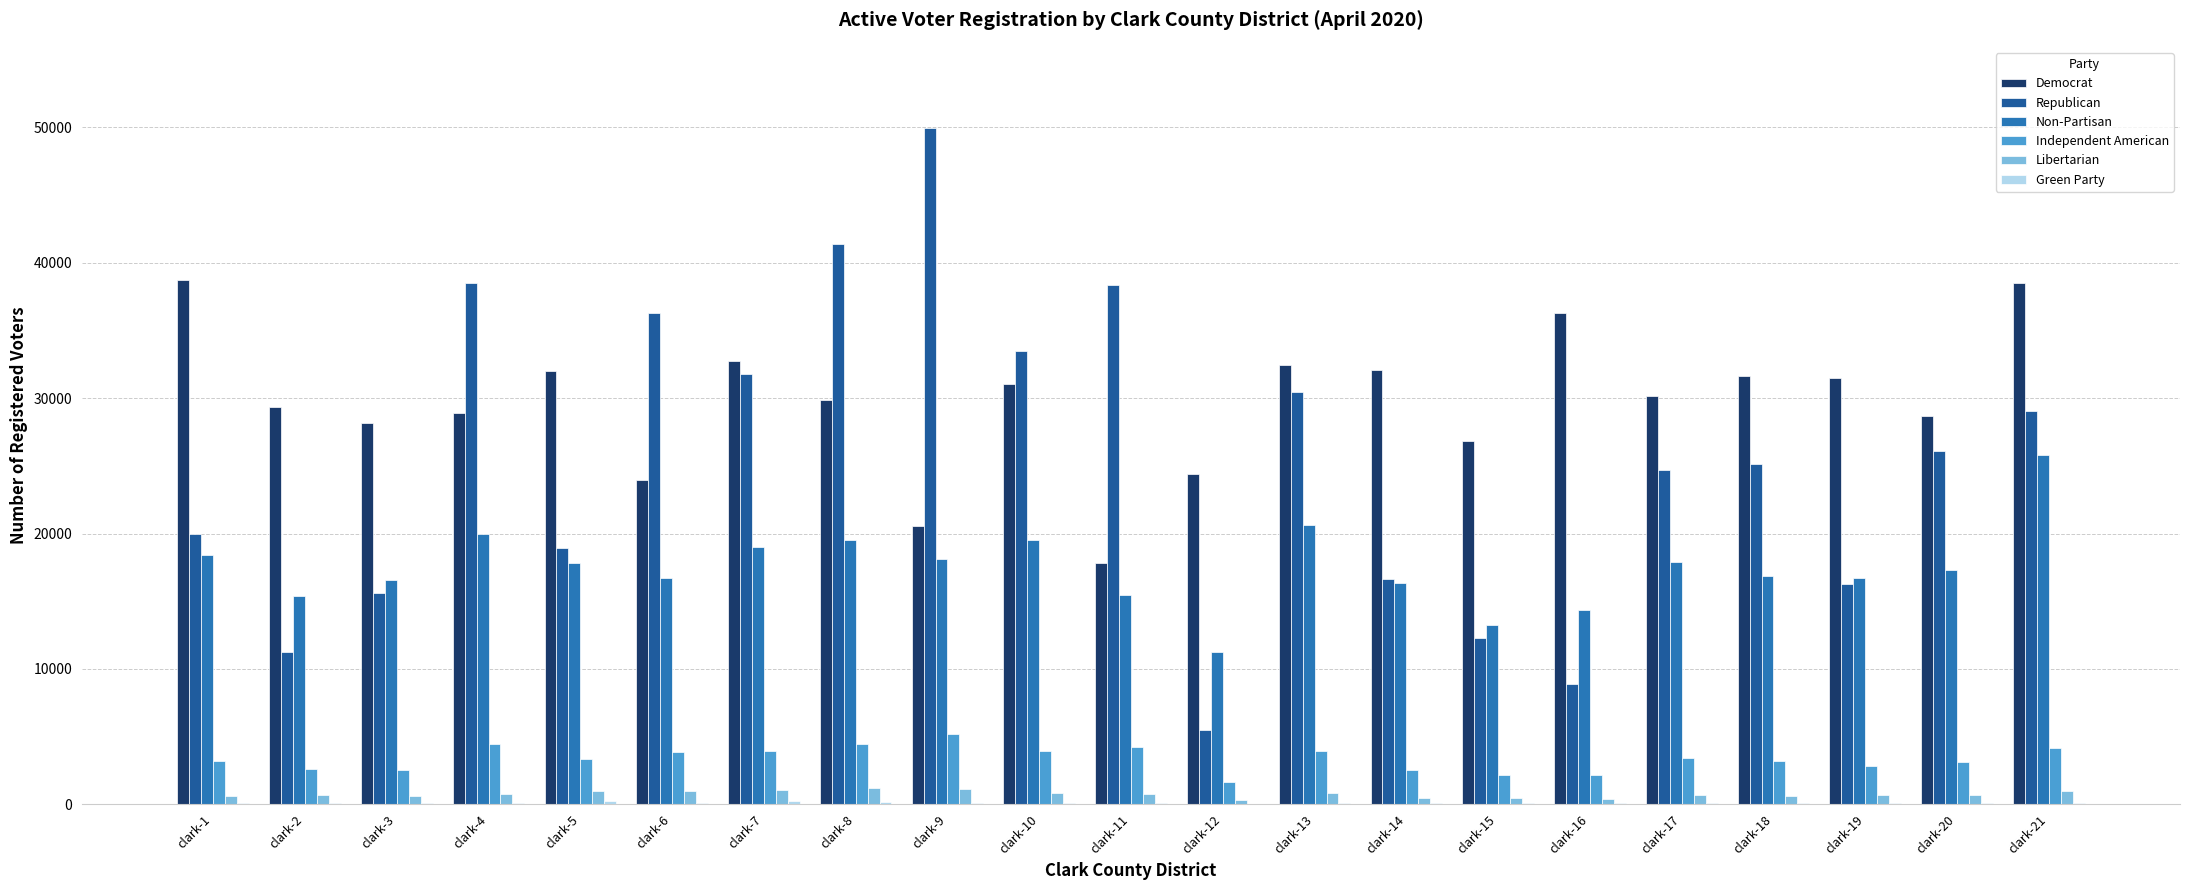

At how many categories does at least one series exceed 41929?

1